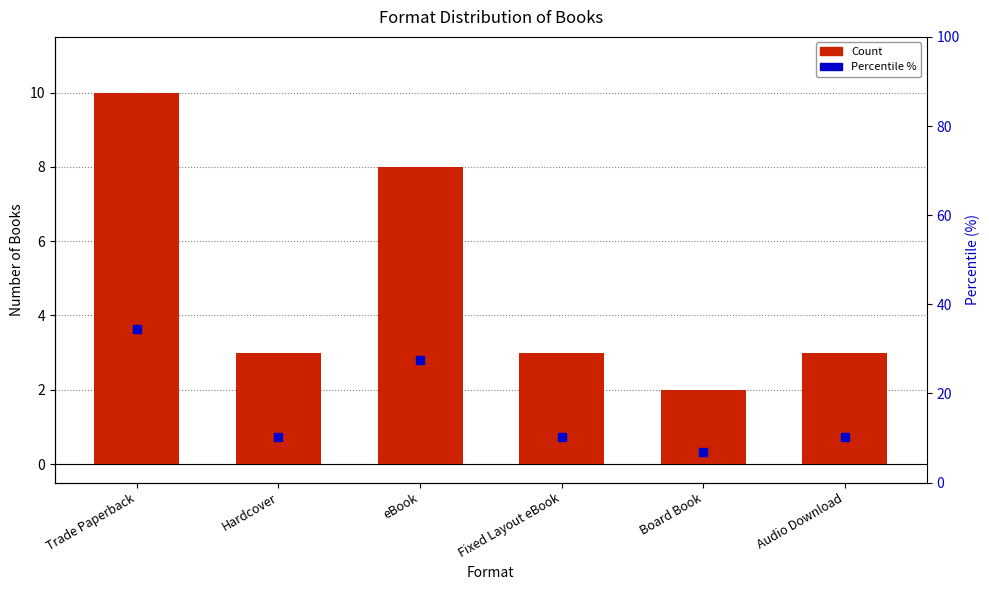

At which category is the sum across all series the highest?

Trade Paperback